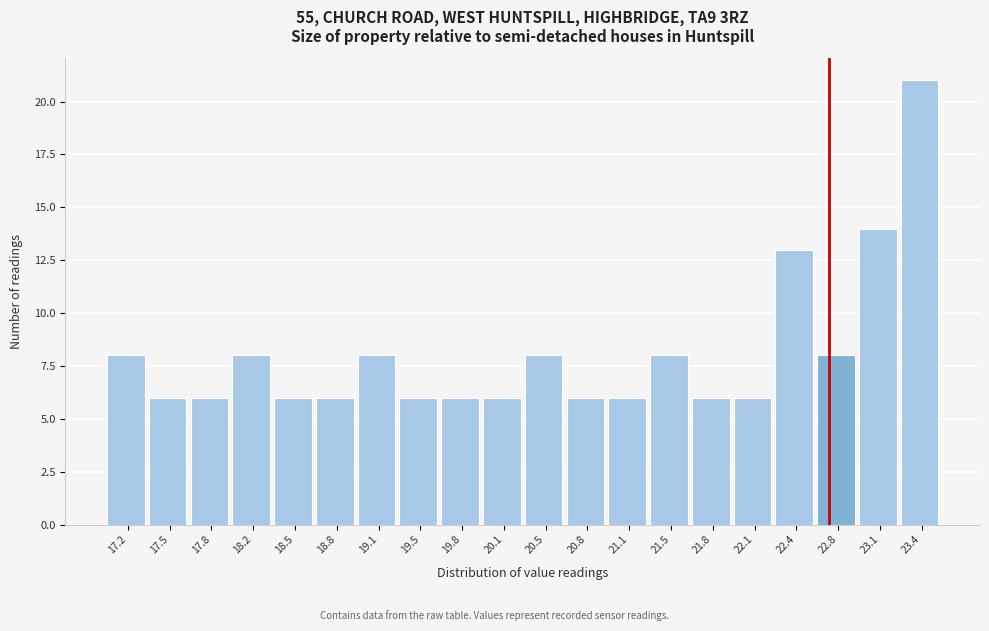

Which range on the x-axis has the tallest bar?

23.27 to 23.60